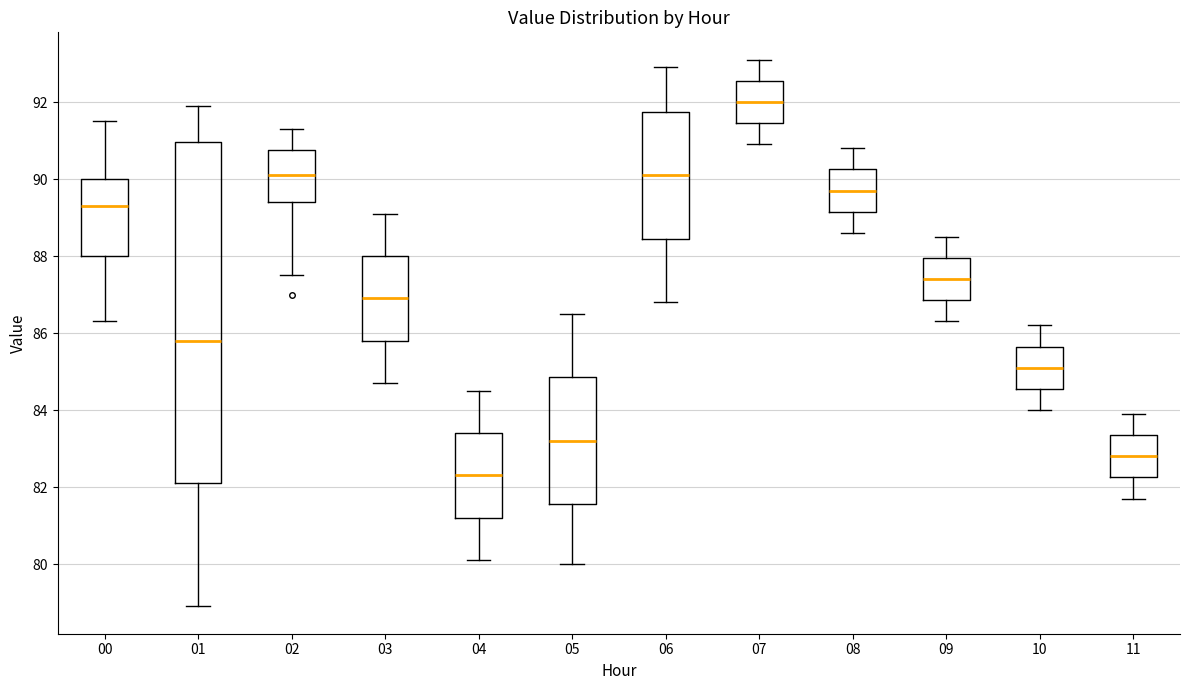

Where does the median line of the box at x = 11 sit on the y-axis? The values are not printed on the chart, so give them approximately, as read against the axis.

82.8